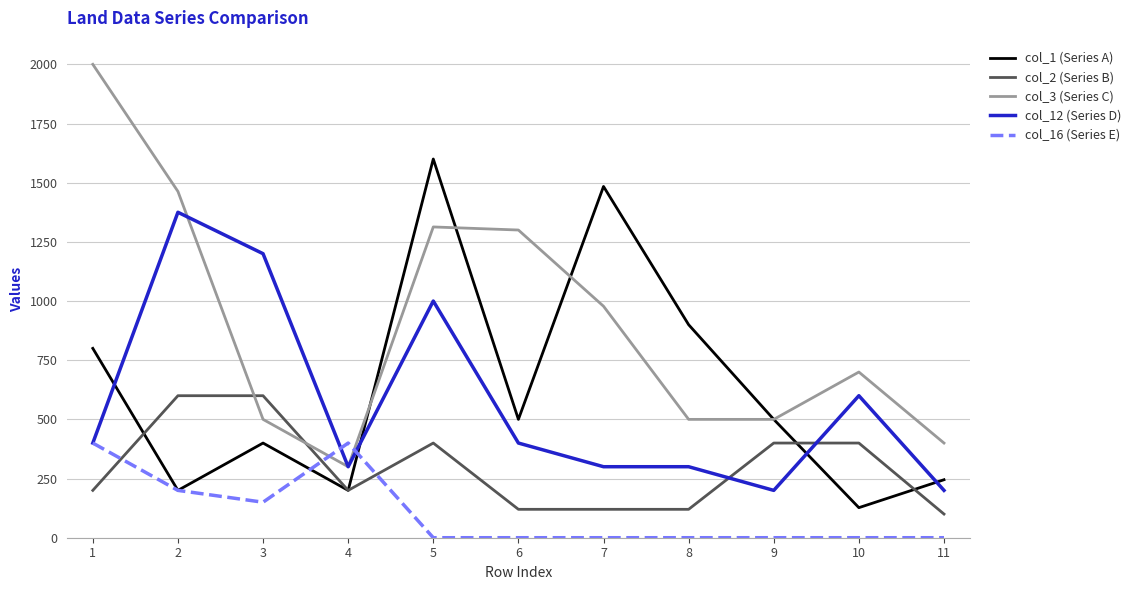

Between 7 and 10, which series saw the biggest shift?

col_1 (Series A)